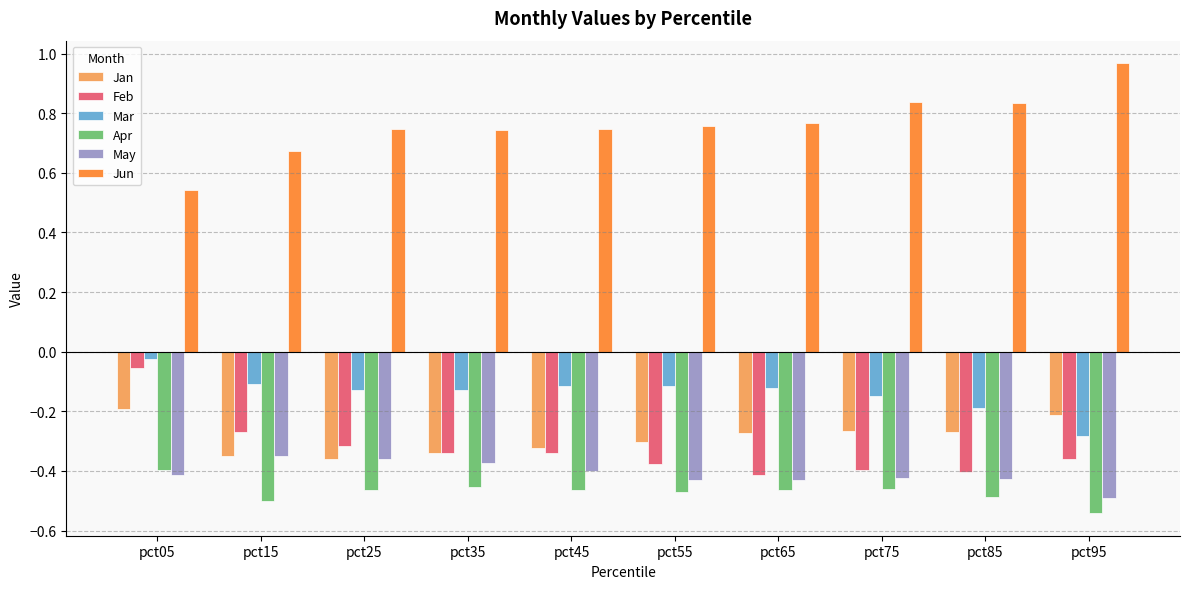

What are all the series names shown in the legend?

Jan, Feb, Mar, Apr, May, Jun